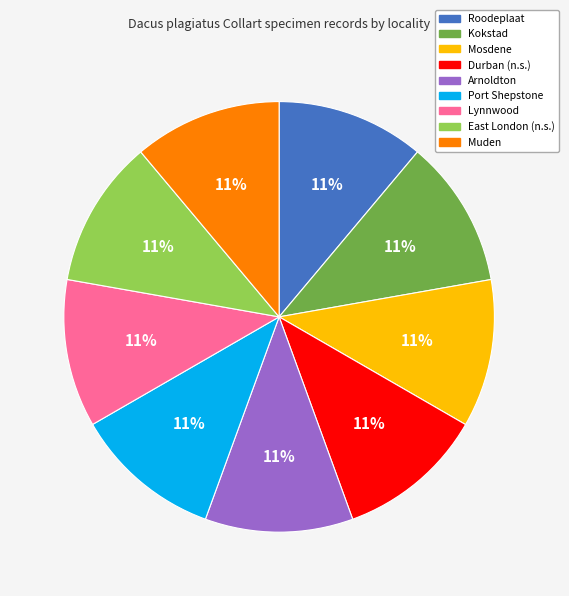

To the nearest percent, what percentage of the pie is Durban (n.s.)?

11%